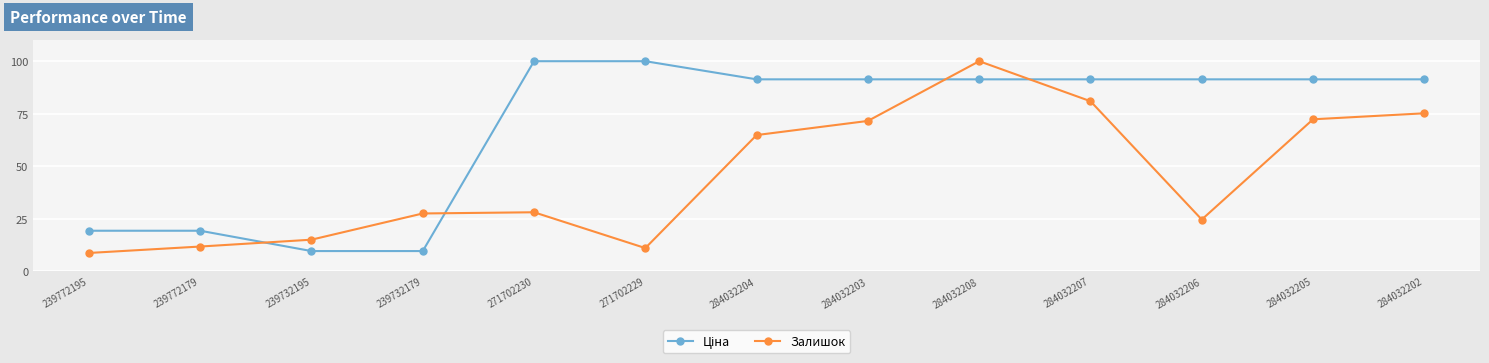

How many interior local valleys does the Залишок series have?

2